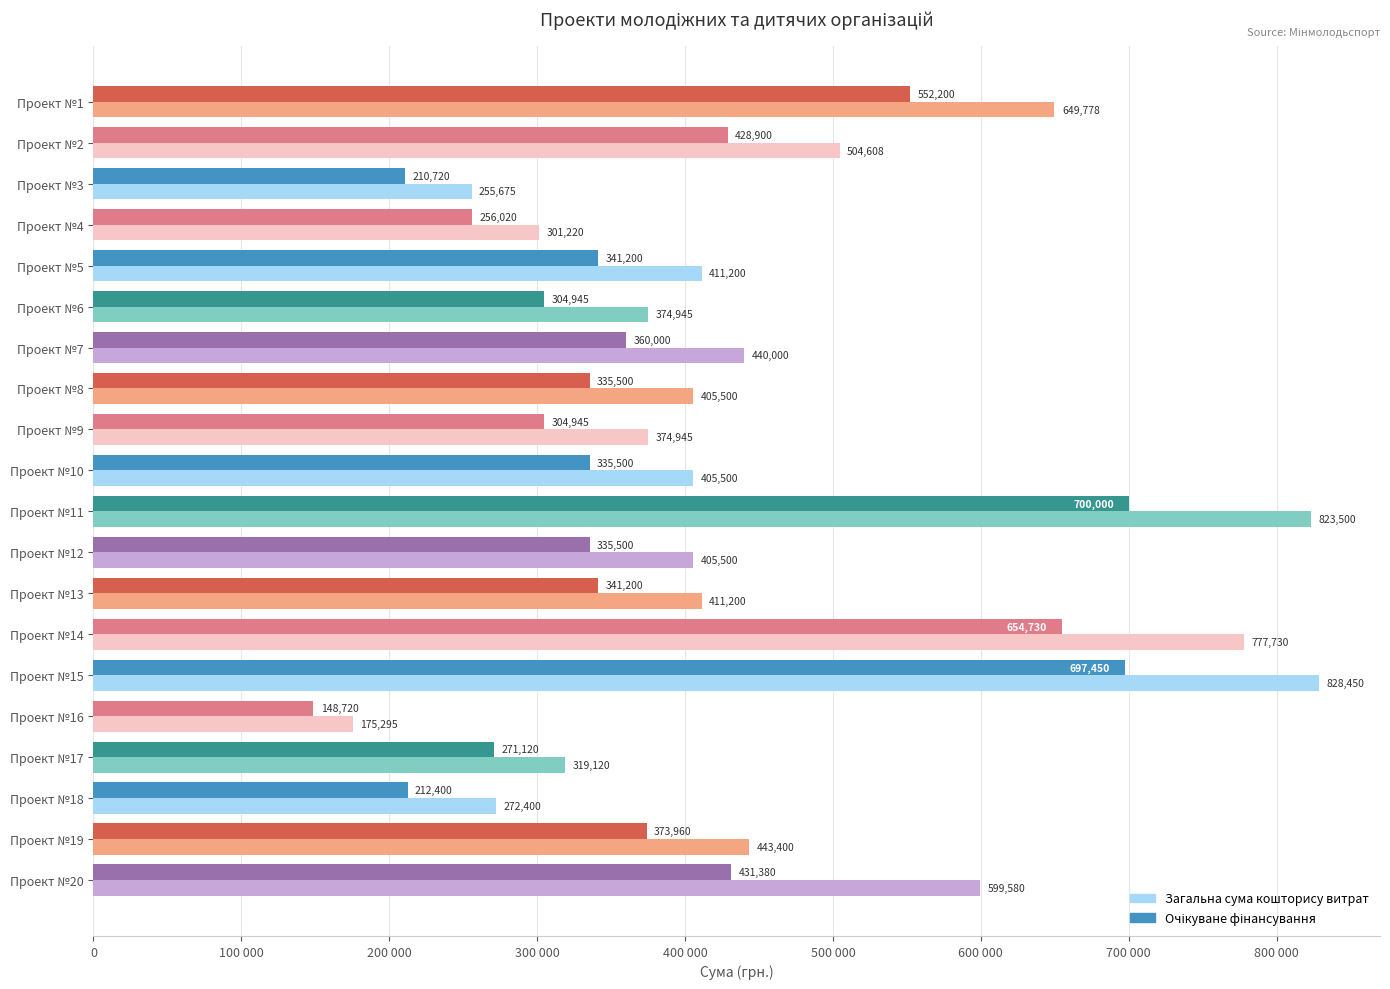

How many groups of bars are there?

20